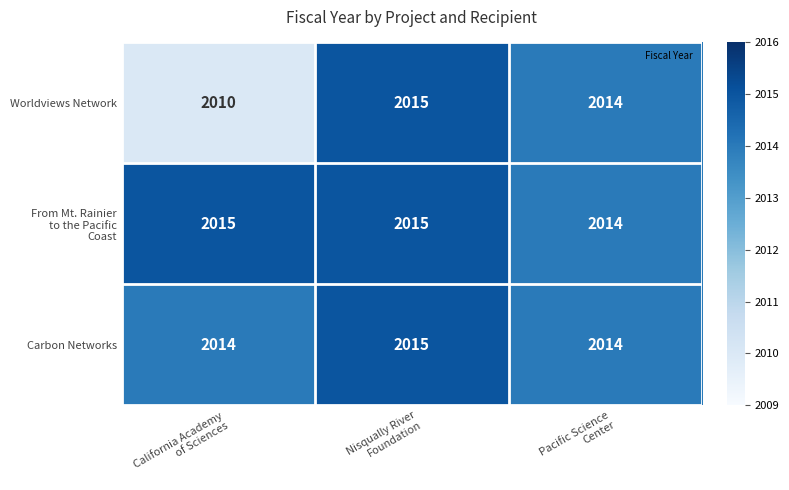

How many Carbon Networks values are between 2014 and 2015?

3